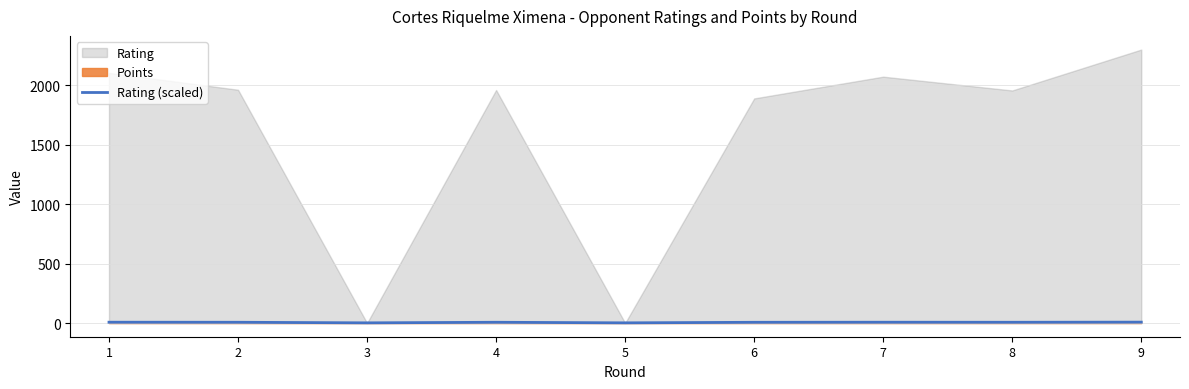

Reading right to left, what are all the values shown in this chart?

7.7	6.5	6.9	6.3	1.7	6.5	1.7	6.5	7.0